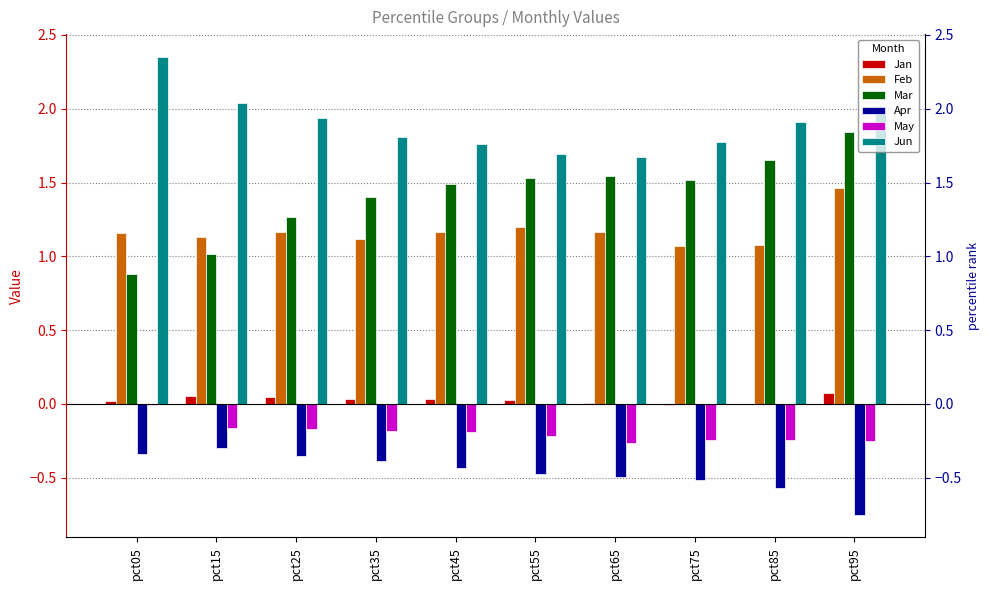

What is the average value of the Mar series?

1.4